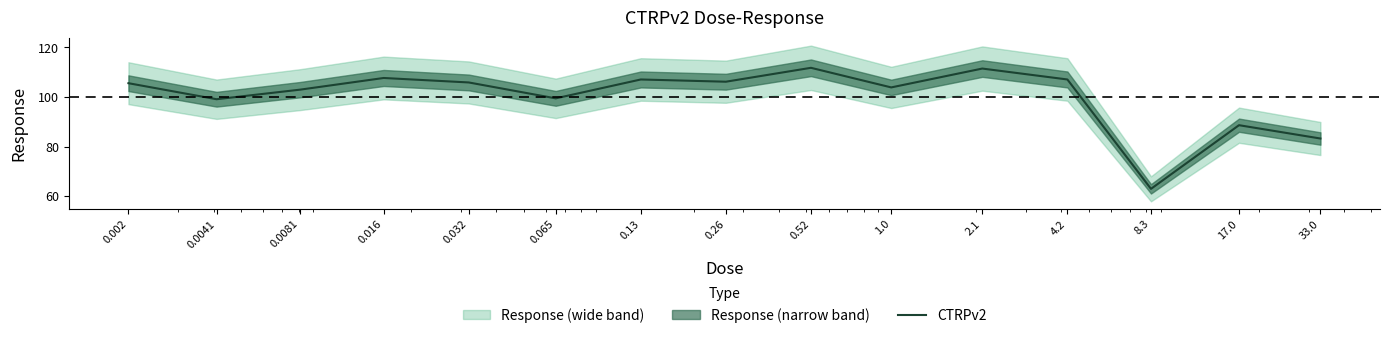

Approximately how many times larger is the value at 0.0081 compared to 1.0?

1.0